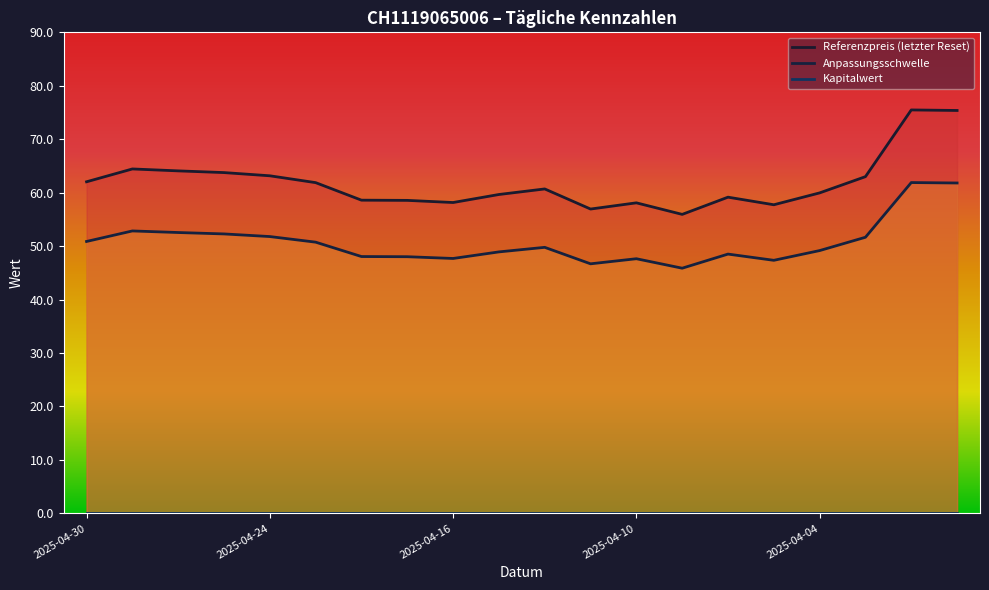

True or false: Anpassungsschwelle and Referenzpreis (letzter Reset) cross at least once.

False